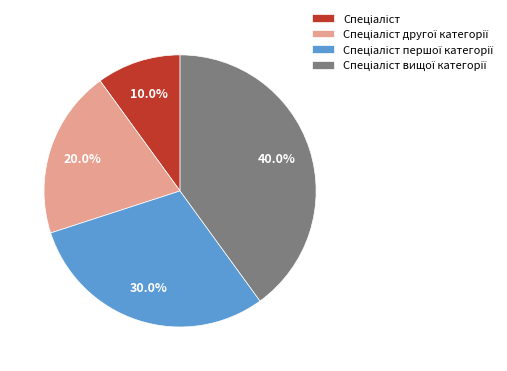

To the nearest percent, what is the difference between the largest and smallest slice percentages?

30%